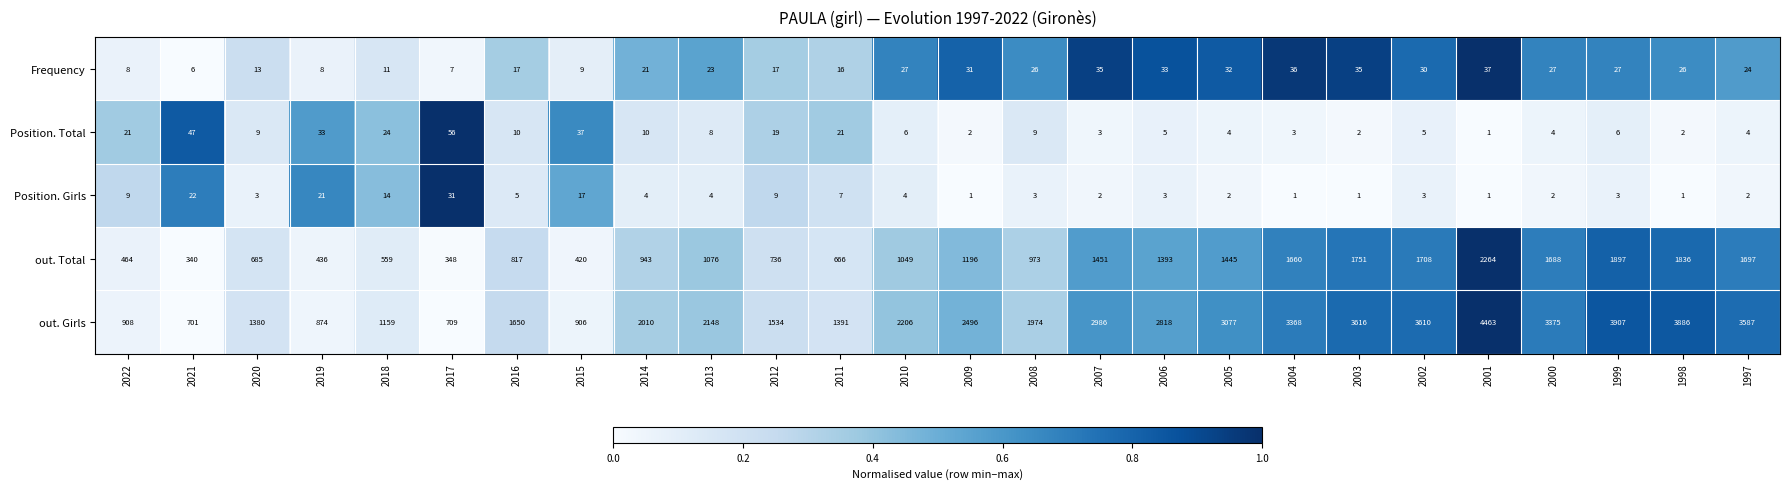

What is the sum of the Position. Girls values at 2018 and 2000?

16